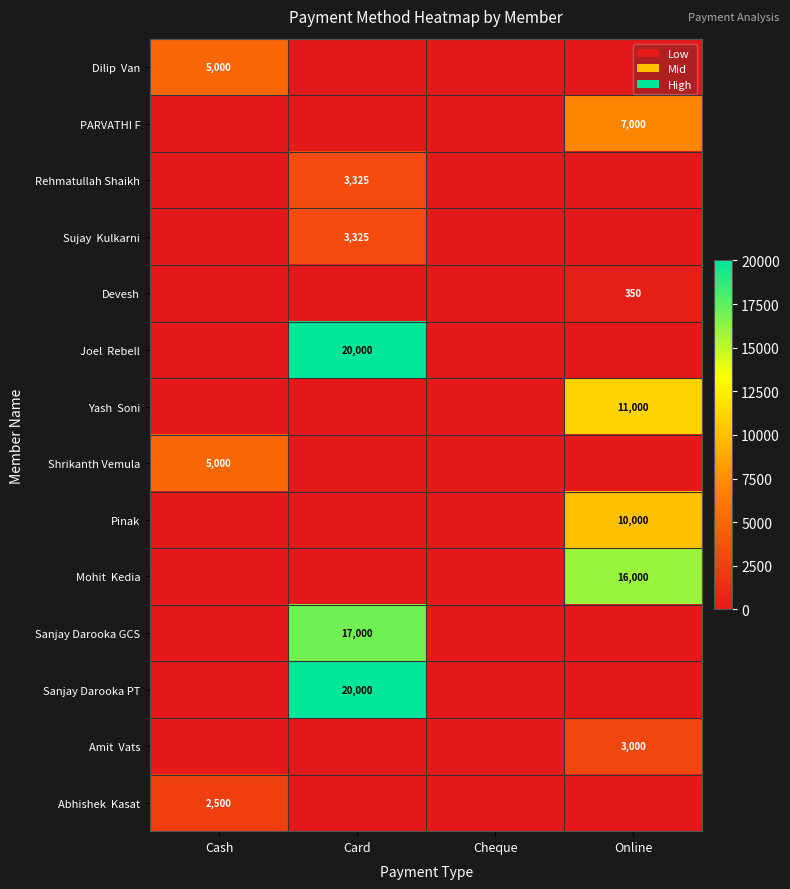

The Amit Vats series shows 3000 at Online. True or false?

True